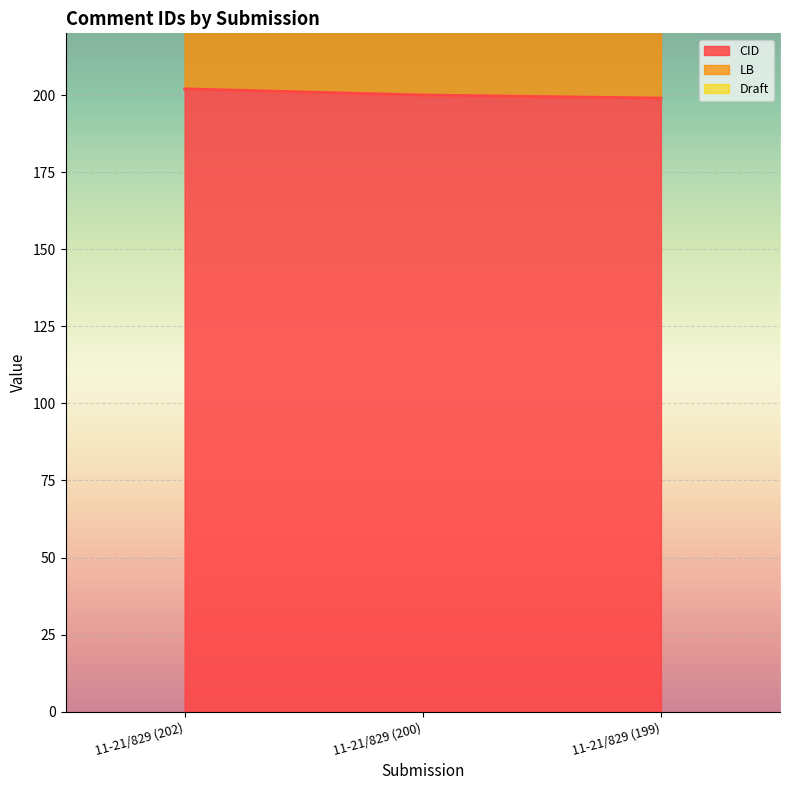

The value of CID at 11-21/829 (202) is 303. True or false?

False